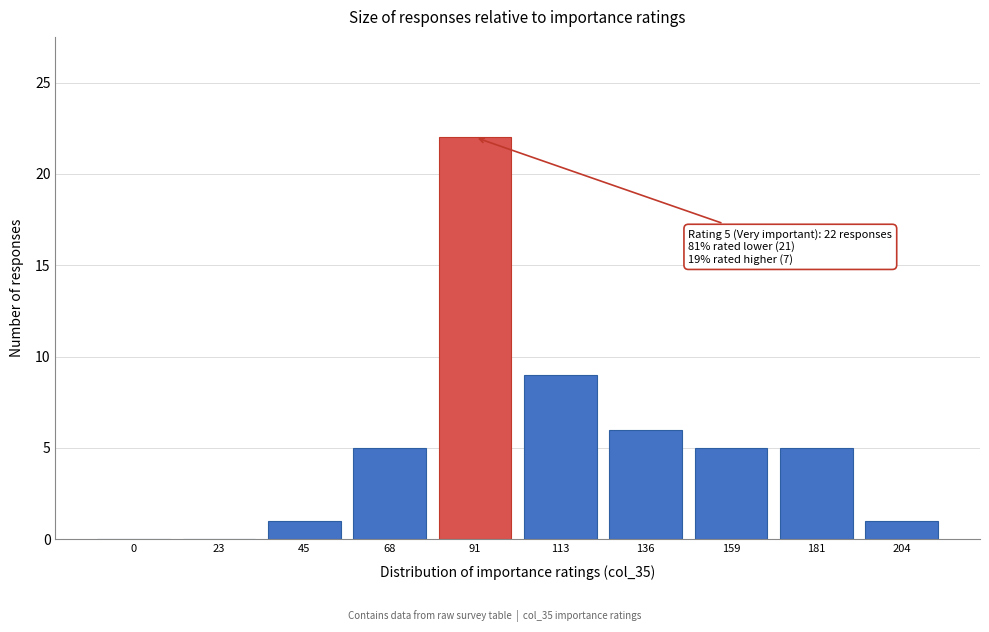

Reading left to right, extract all data points from this chart.

0=0	23=0	45=1	68=5	91=22	113=9	136=6	159=5	181=5	204=1